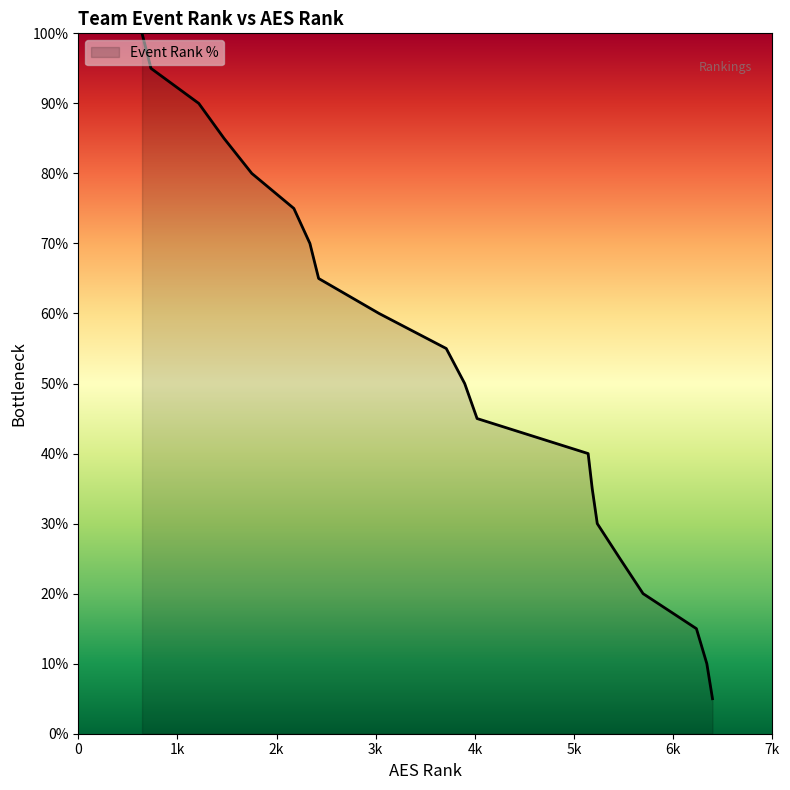

True or false: the data has more than 2 interior local peaks.

False